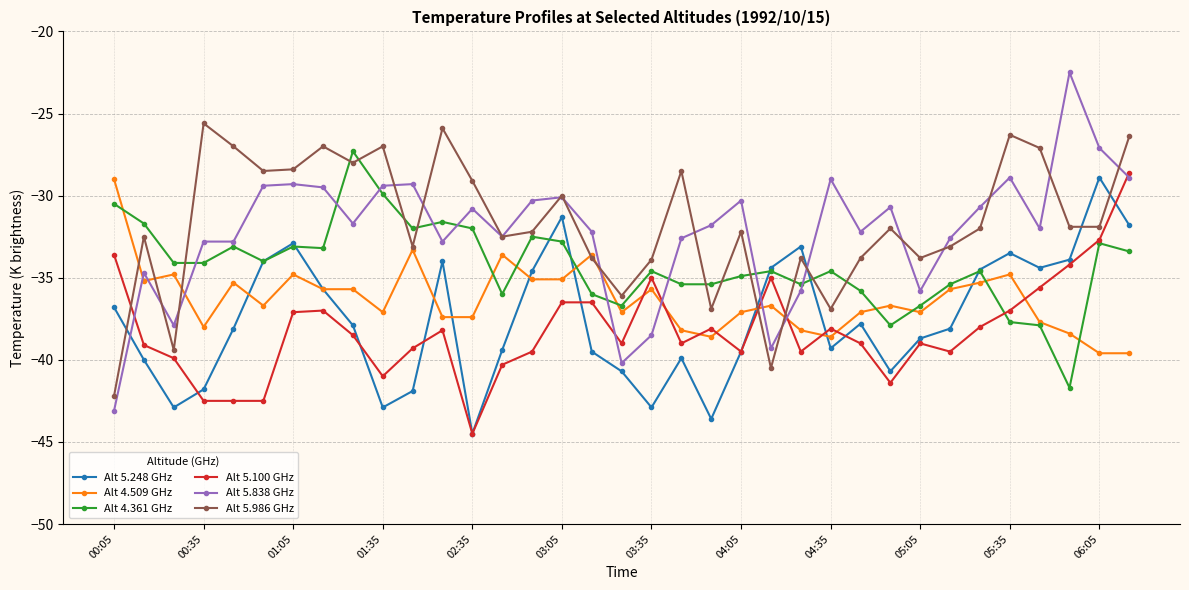

How many categories are shown in the chart?

35